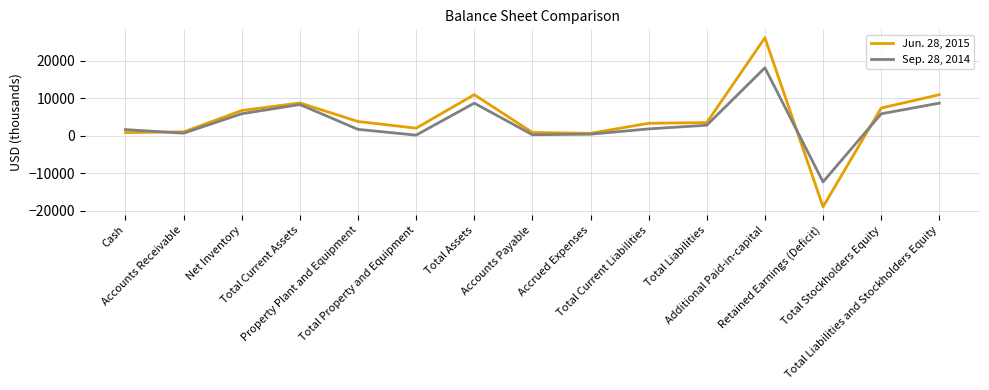

What is the approximate value of Sep. 28, 2014 at Retained Earnings (Deficit), to the nearest 10?

-12280